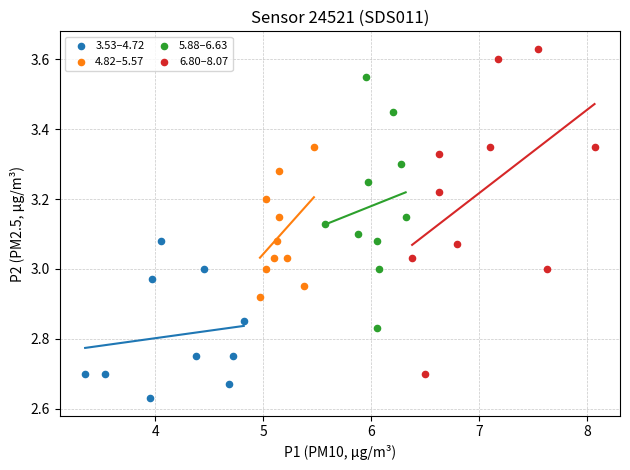

Which series has the widest spread of Y values?

6.80–8.07